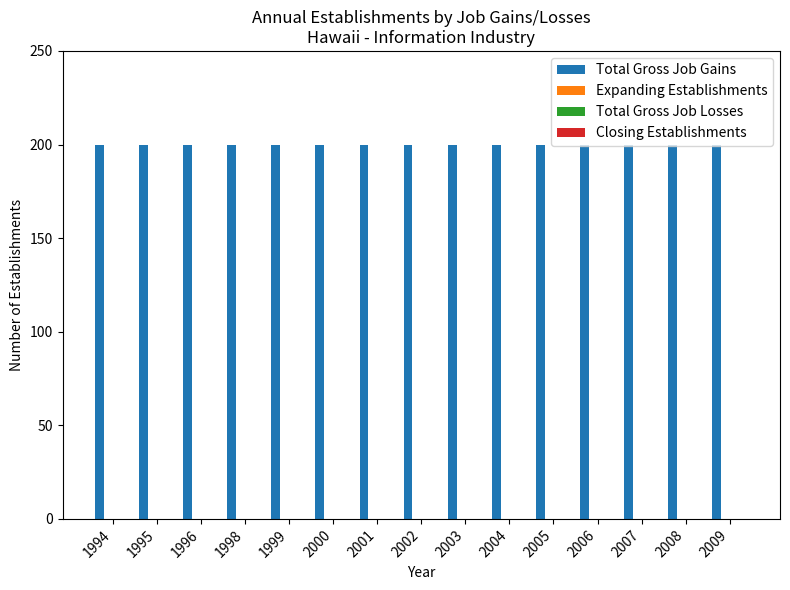

What is the spread (max minus min) of values at 1995?

200